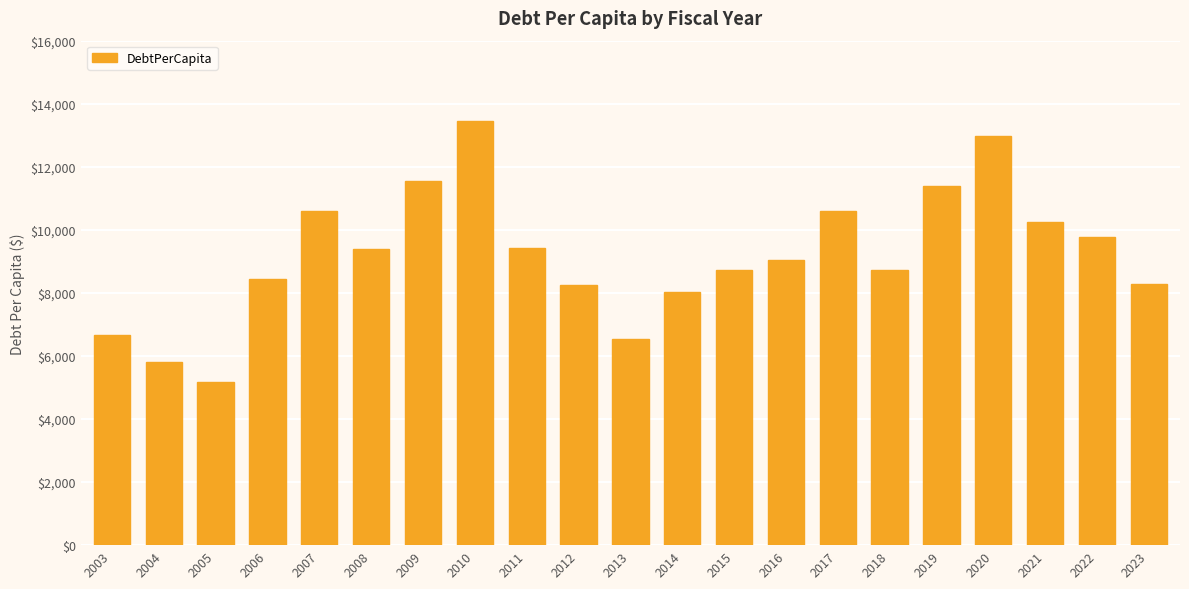

True or false: the data shows 10263.3 at 2021.

True